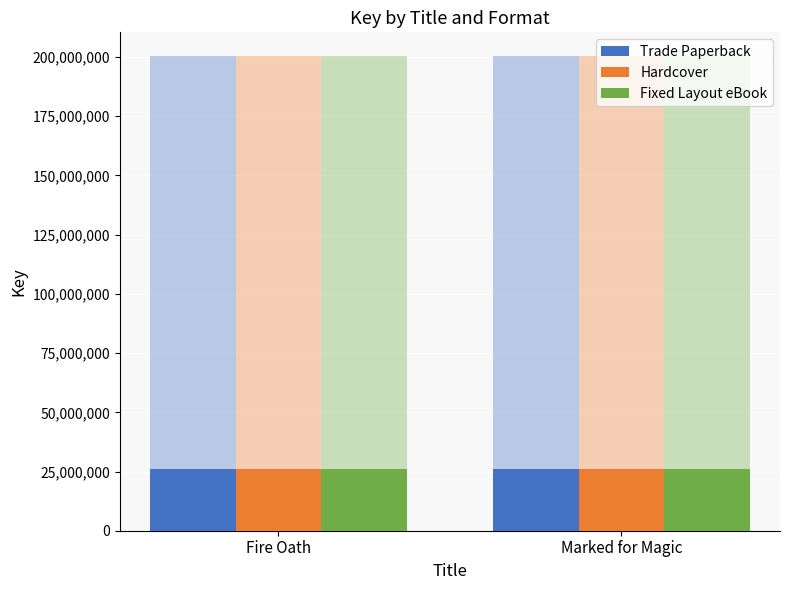

What are all the series names shown in the legend?

Trade Paperback, Hardcover, Fixed Layout eBook